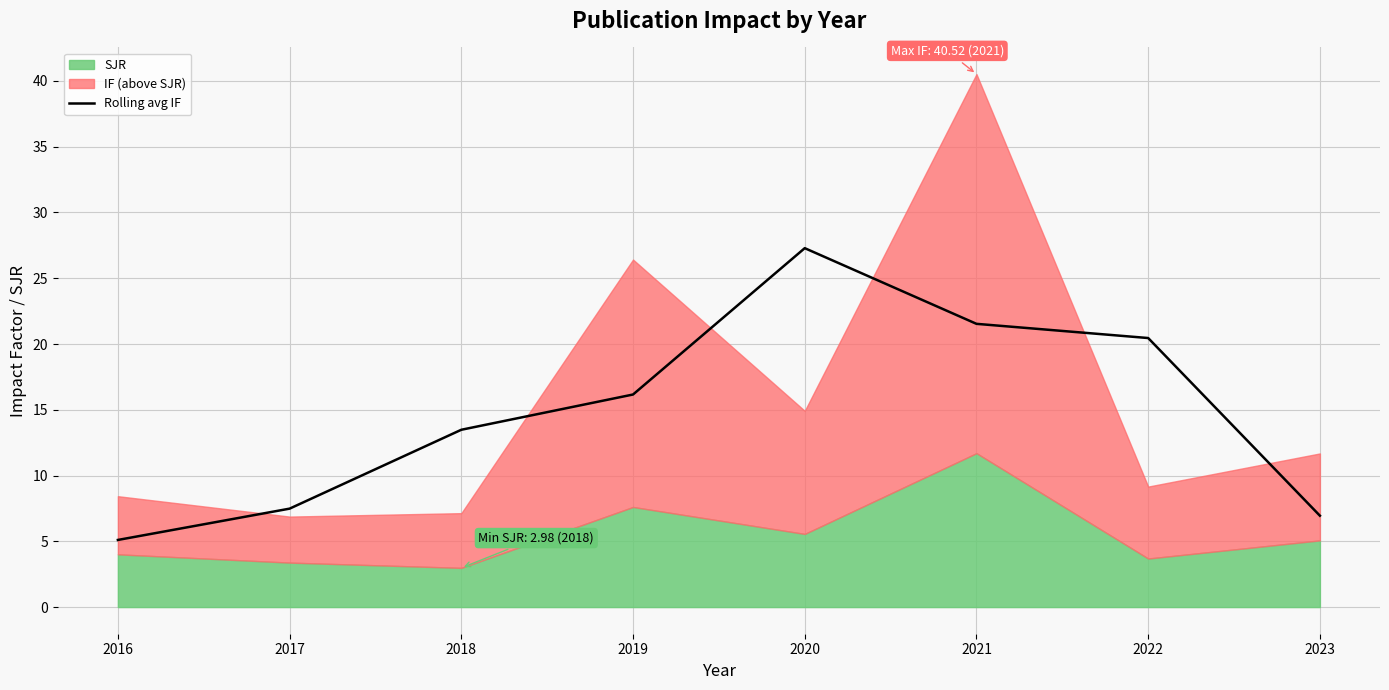

Reading left to right, extract all data points from this chart.

5.1	7.5	13.5	16.2	27.3	21.5	20.5	6.9